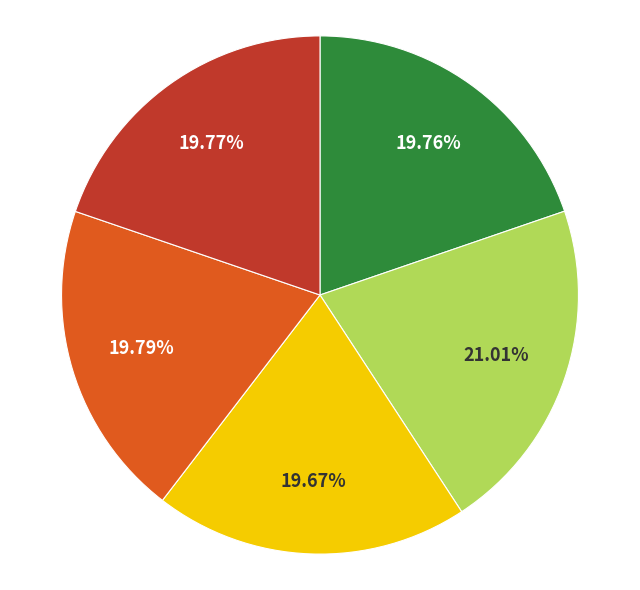

Is there a majority slice in this chart?

No